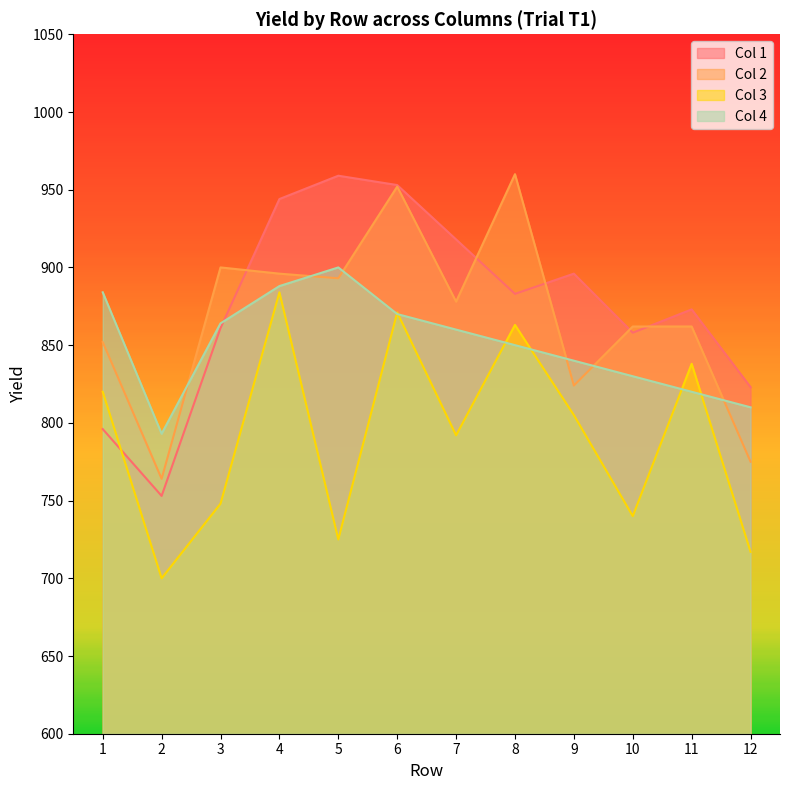

Does the chart have visible grid lines?

No